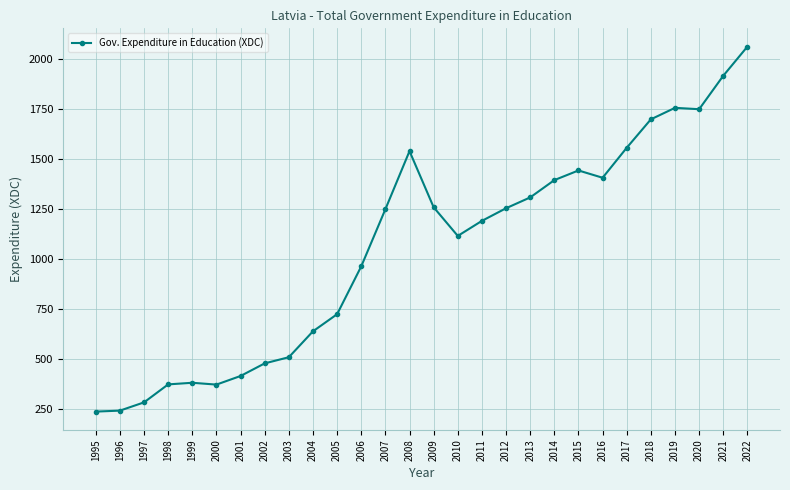

How many lines are shown in the chart?

1